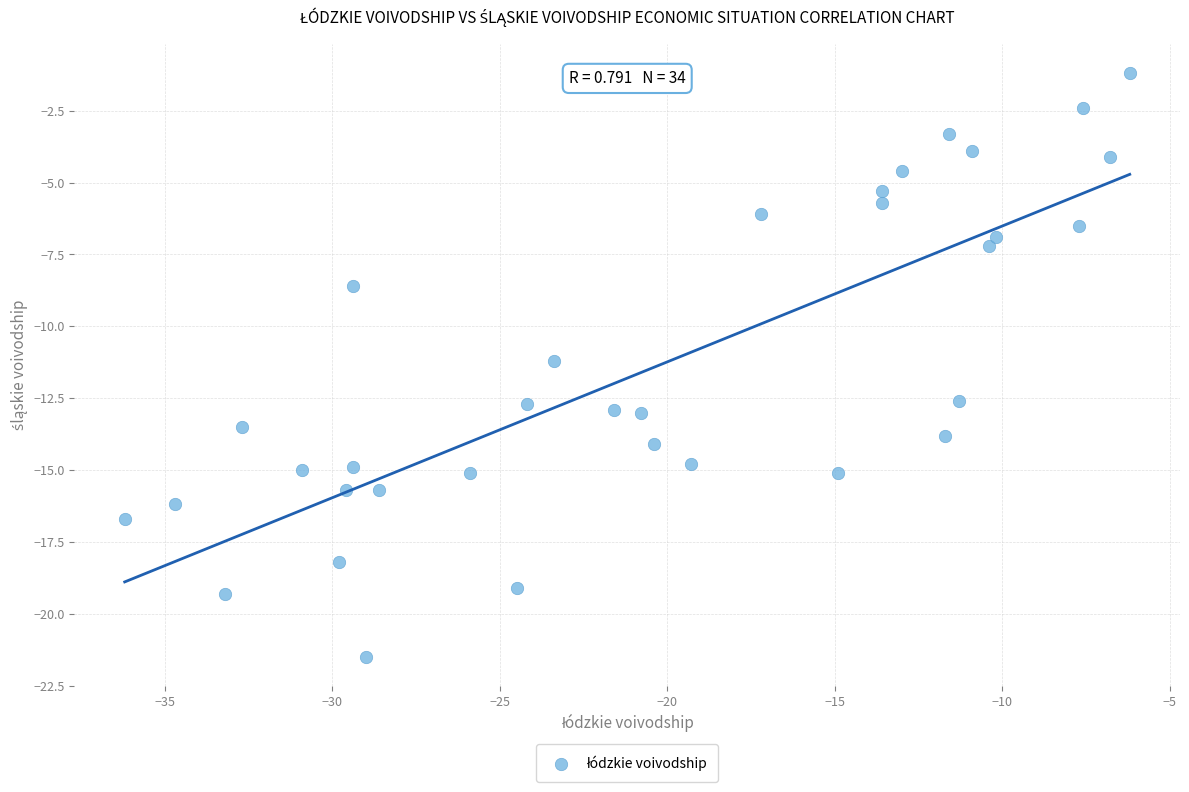

What is the range of X values (max minus min)?

30.0